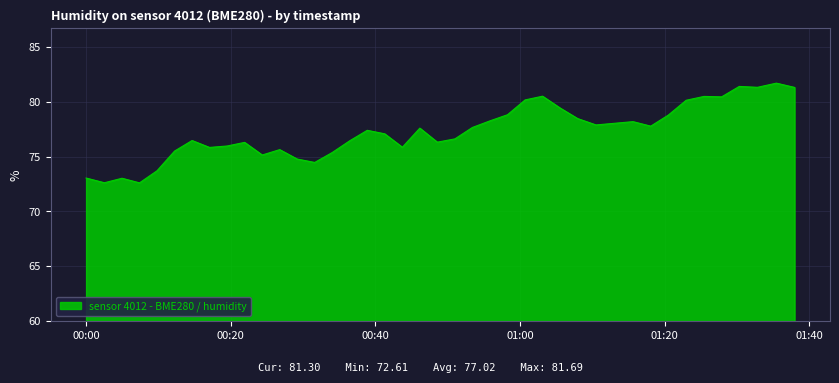

What is the difference between the maximum and minimum values?

9.1